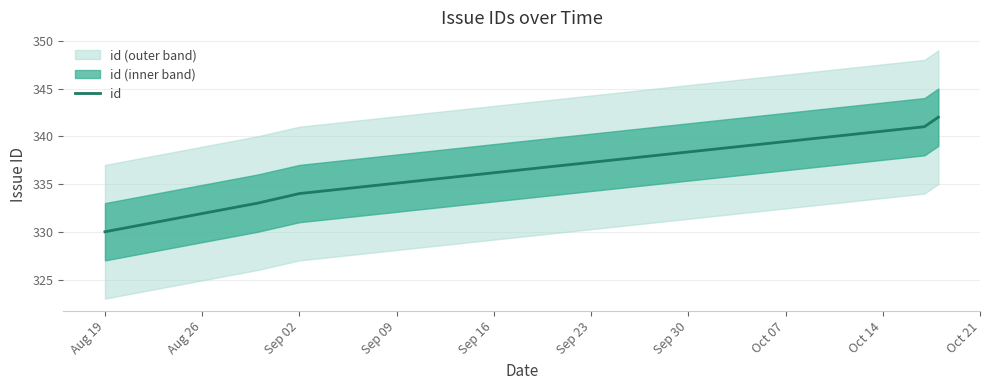

True or false: id has a value of 330 at Aug 19.

True